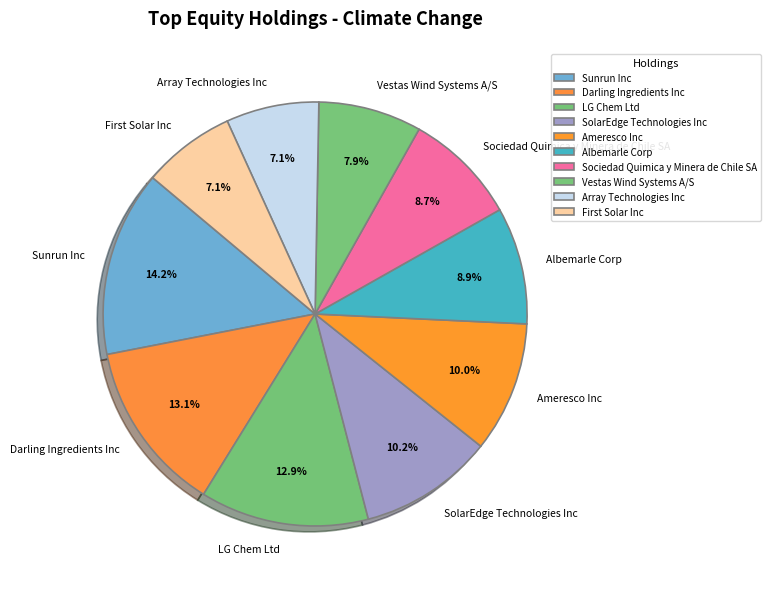

How much of the chart is everything except Sunrun Inc?

85.8%